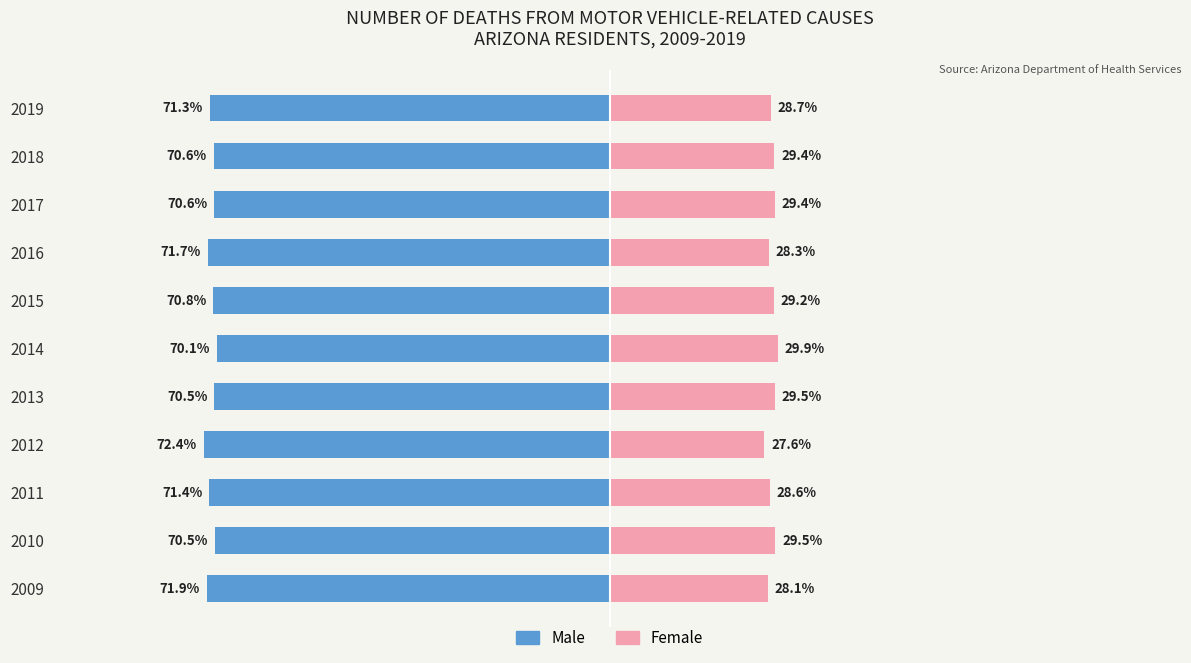

Is the value of Male at 2015 greater than the value of Female at 2018?

No